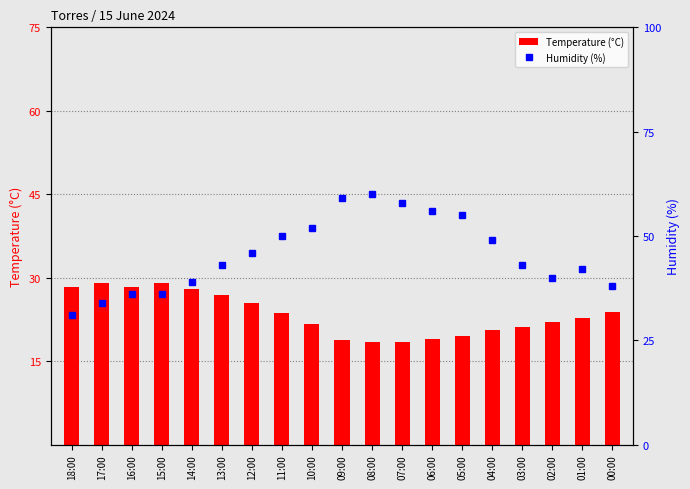

What is the difference between the Humidity (%) values at 09:00 and 03:00?

16.0